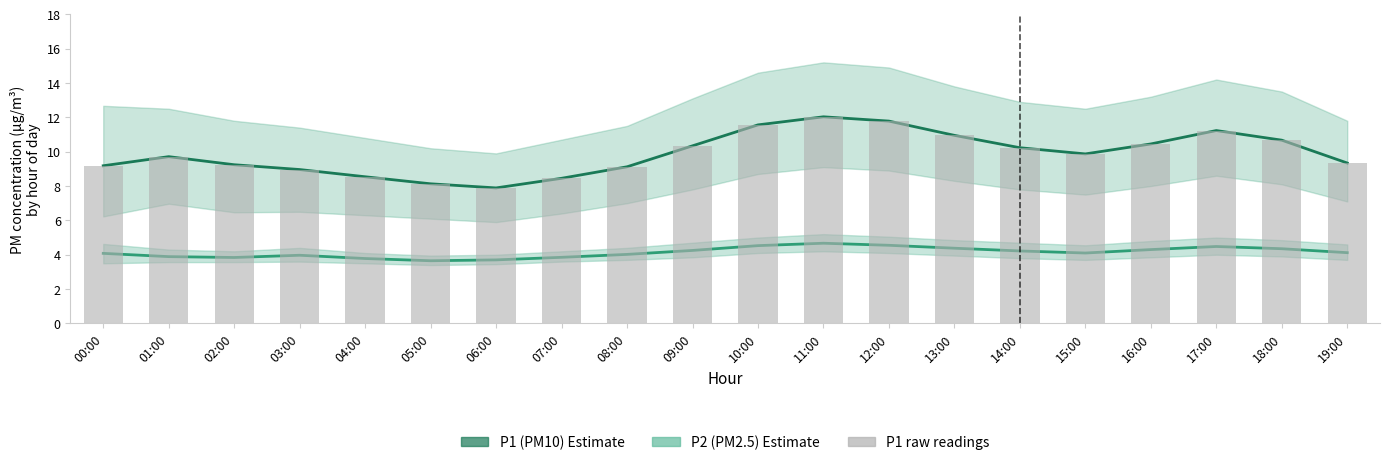

What is the label of the 13th bar from the right?

07:00